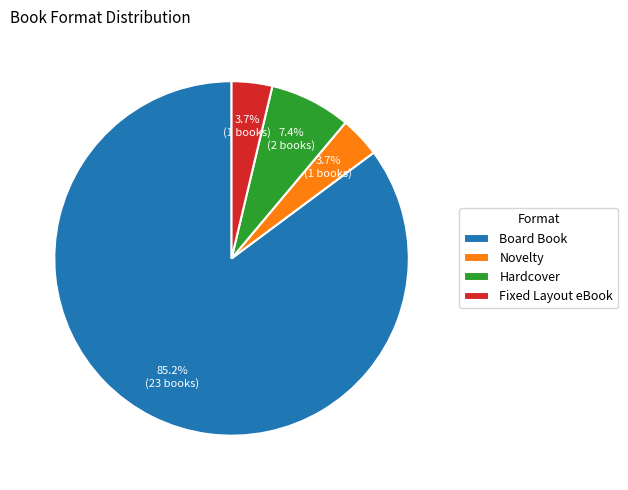

What portion of the pie excludes Fixed Layout eBook?

96.3%